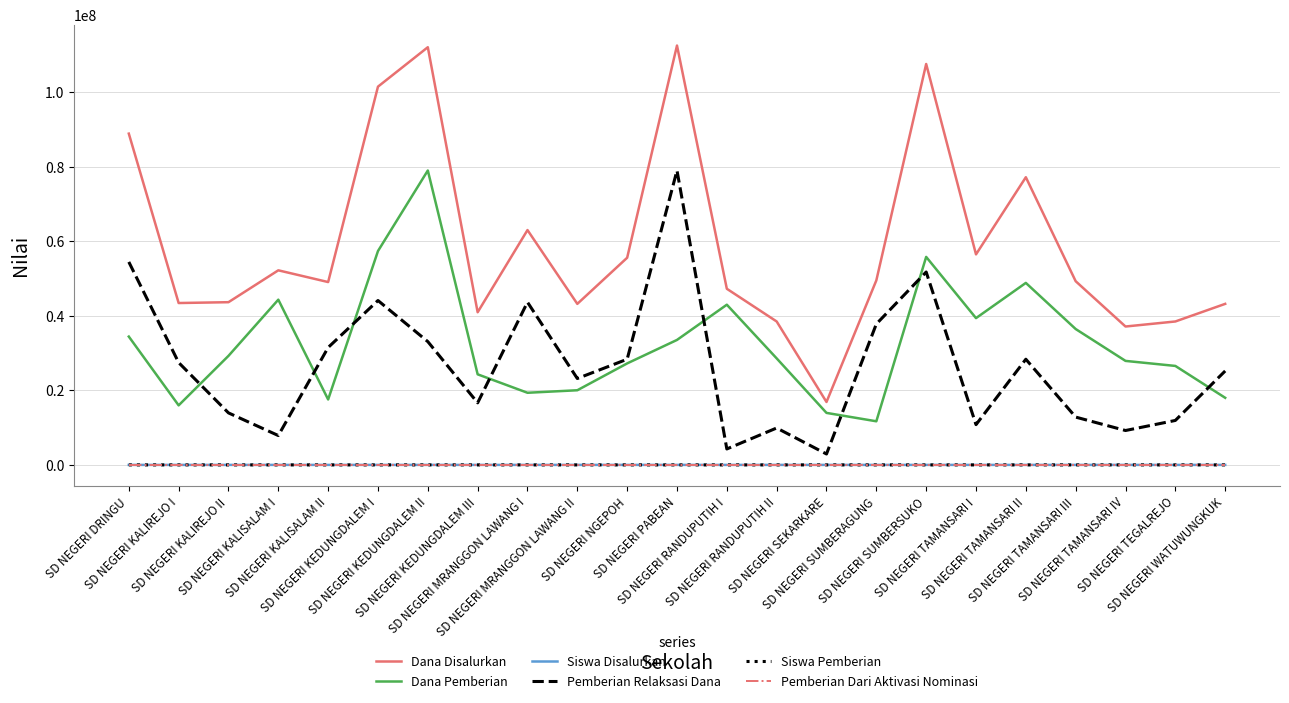

What is the maximum value shown in the chart?

112500000